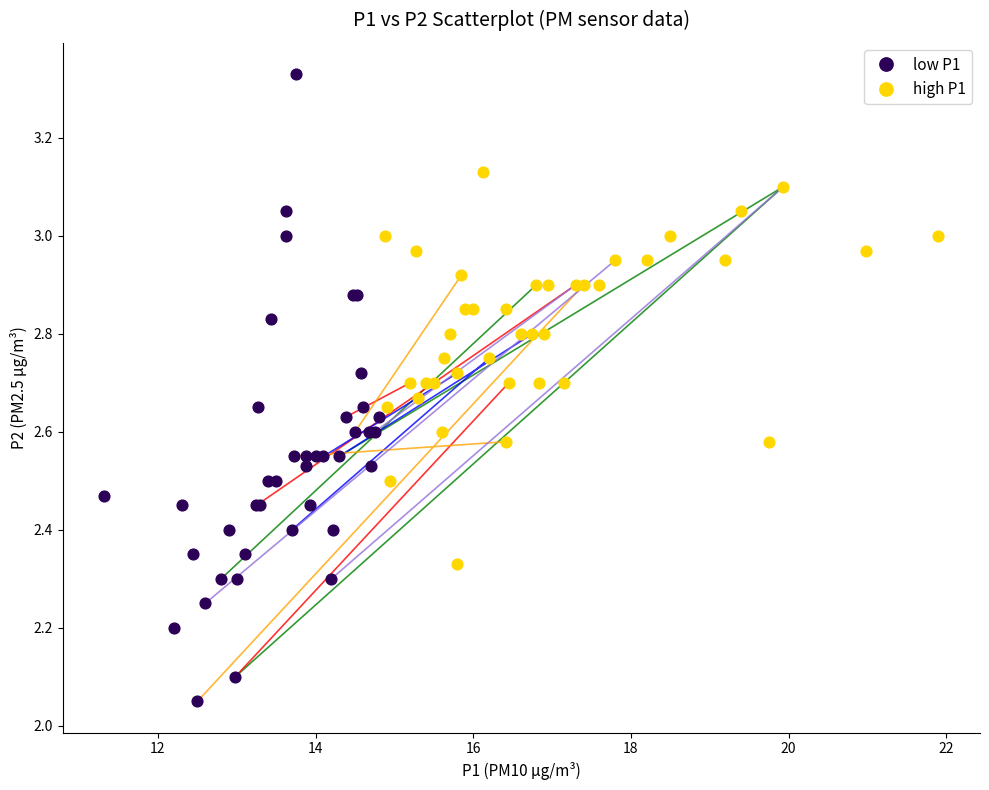

Which series has the widest spread of Y values?

low P1